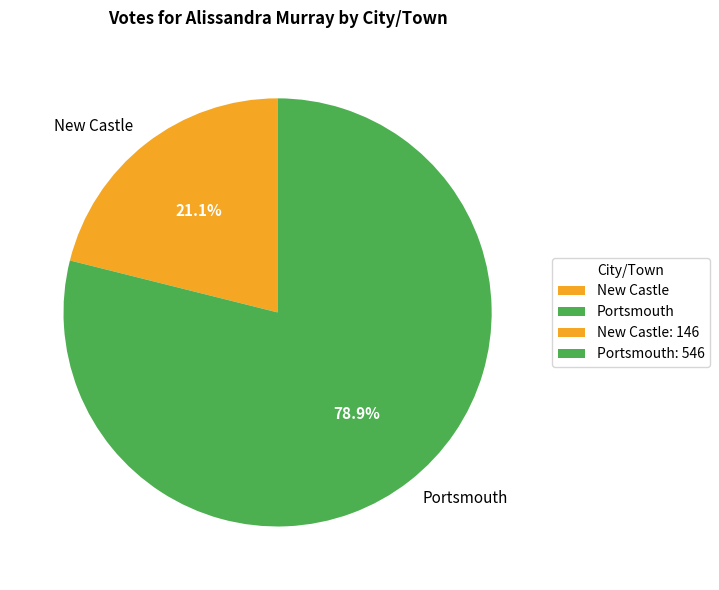

Which category accounts for the majority?

Portsmouth